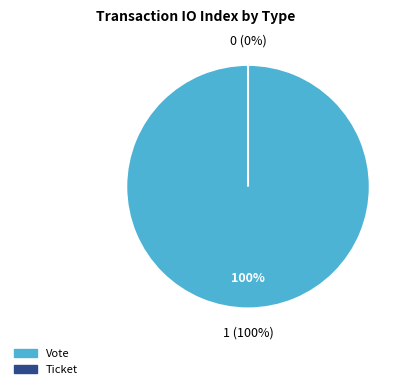

To the nearest percent, what portion does Vote represent?

100%